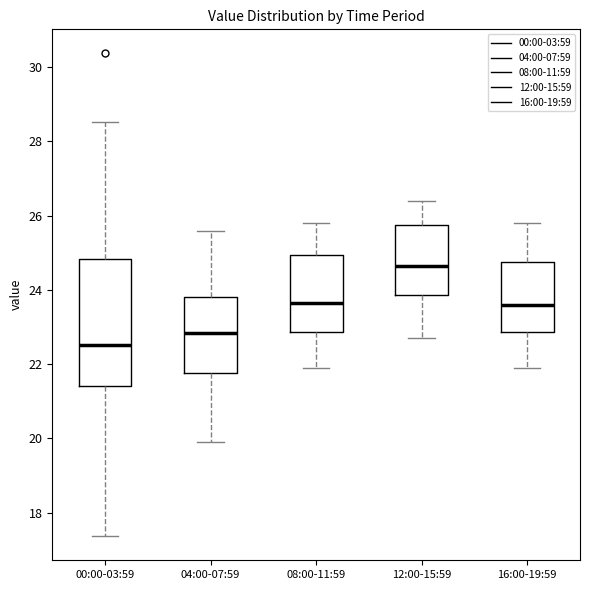

Comparing the boxes themselves (not the whiskers), which one is the tallest?

00:00-03:59